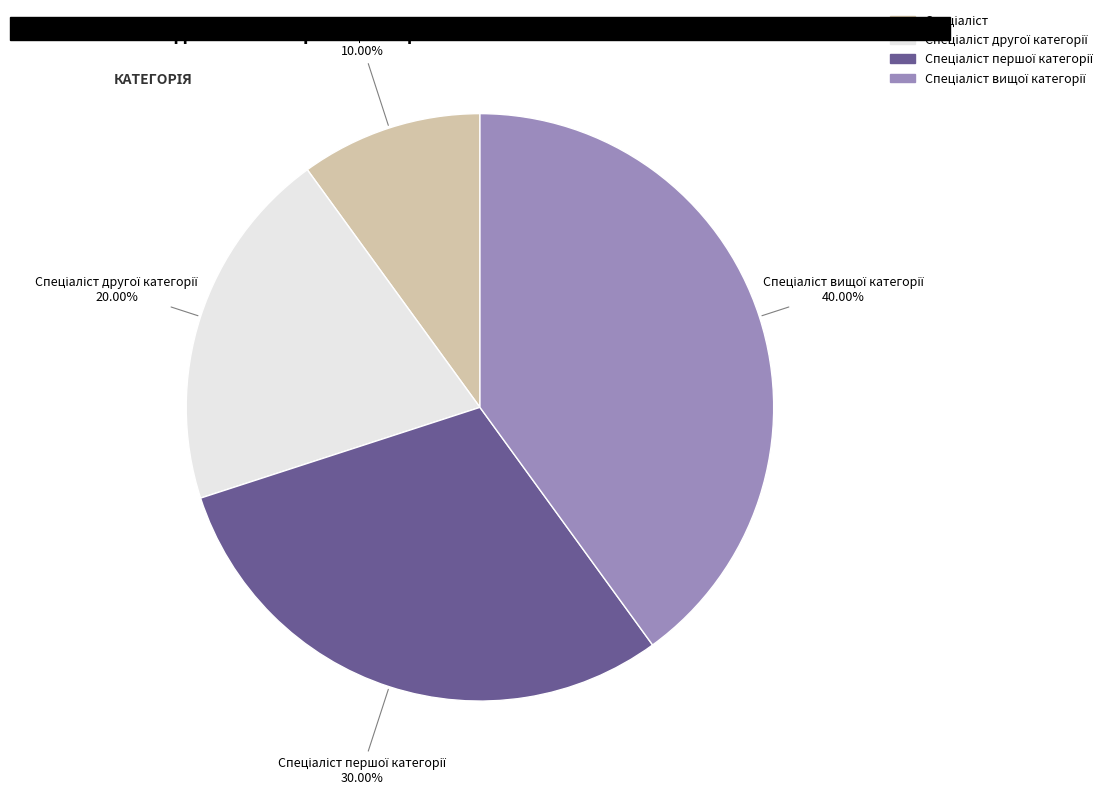

Is there any slice that represents more than half of the pie?

No